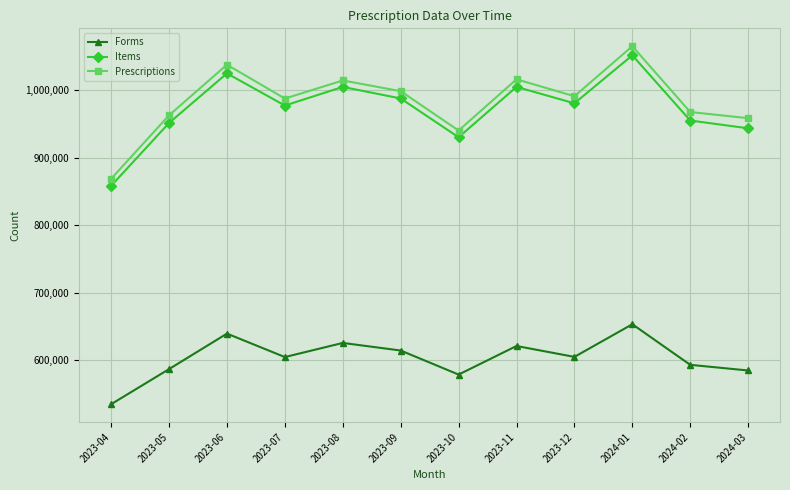

What are all the series names shown in the legend?

Forms, Items, Prescriptions